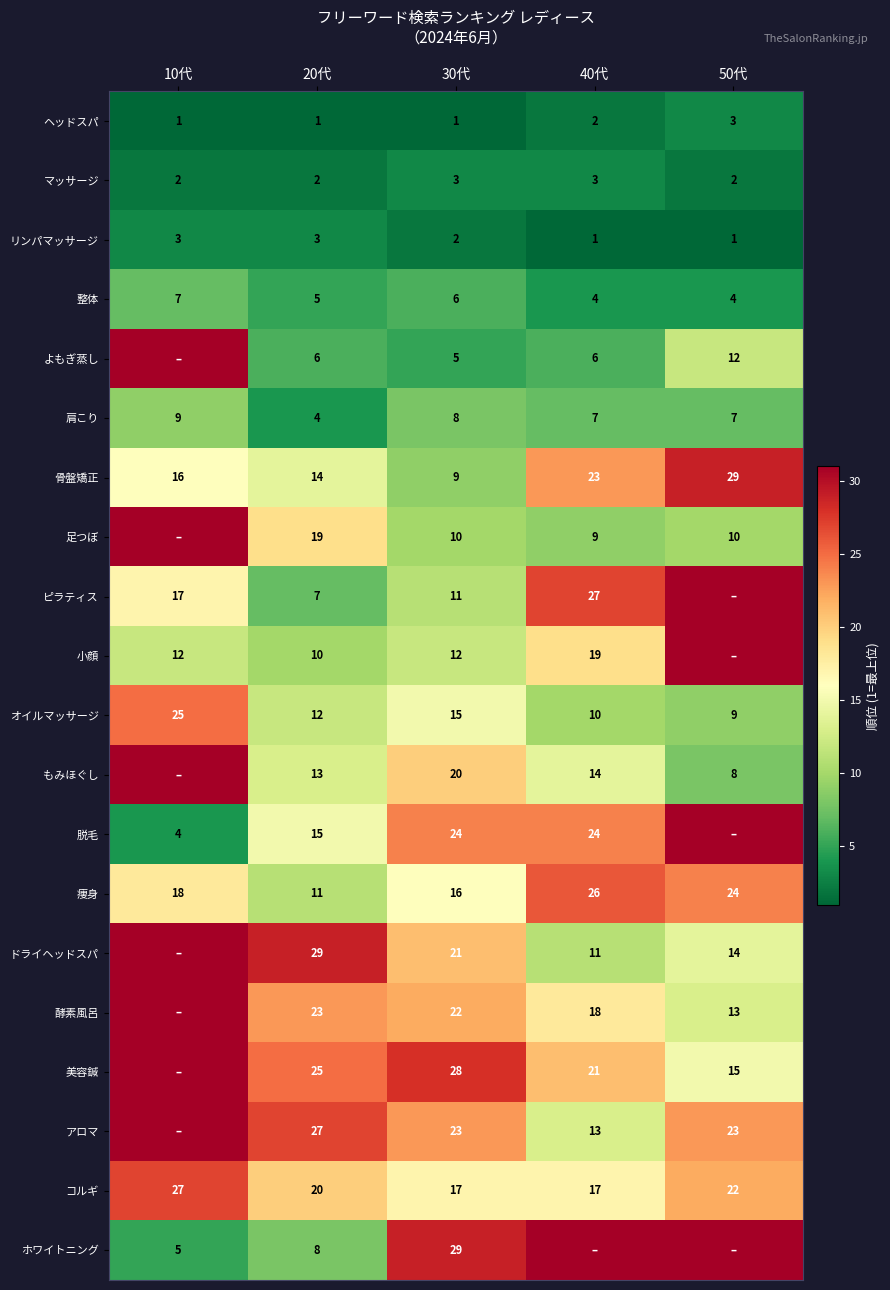

The 小顔 series shows 10 at 20代. True or false?

True